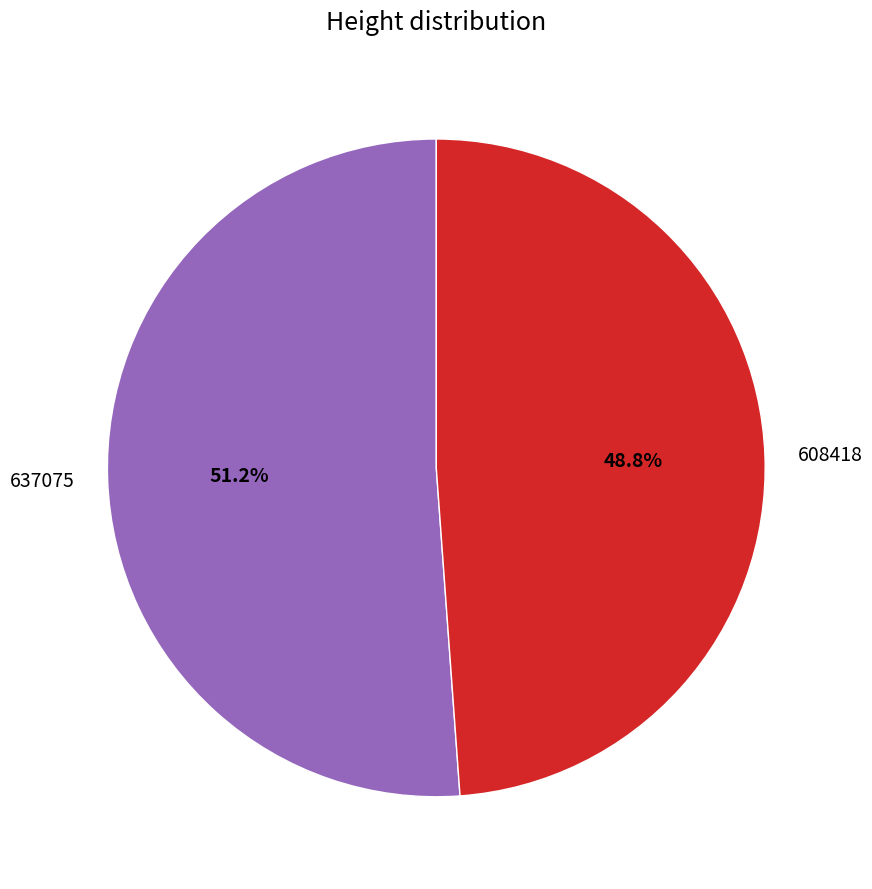

Do 637075 and 608418 together represent more than half of the pie?

Yes